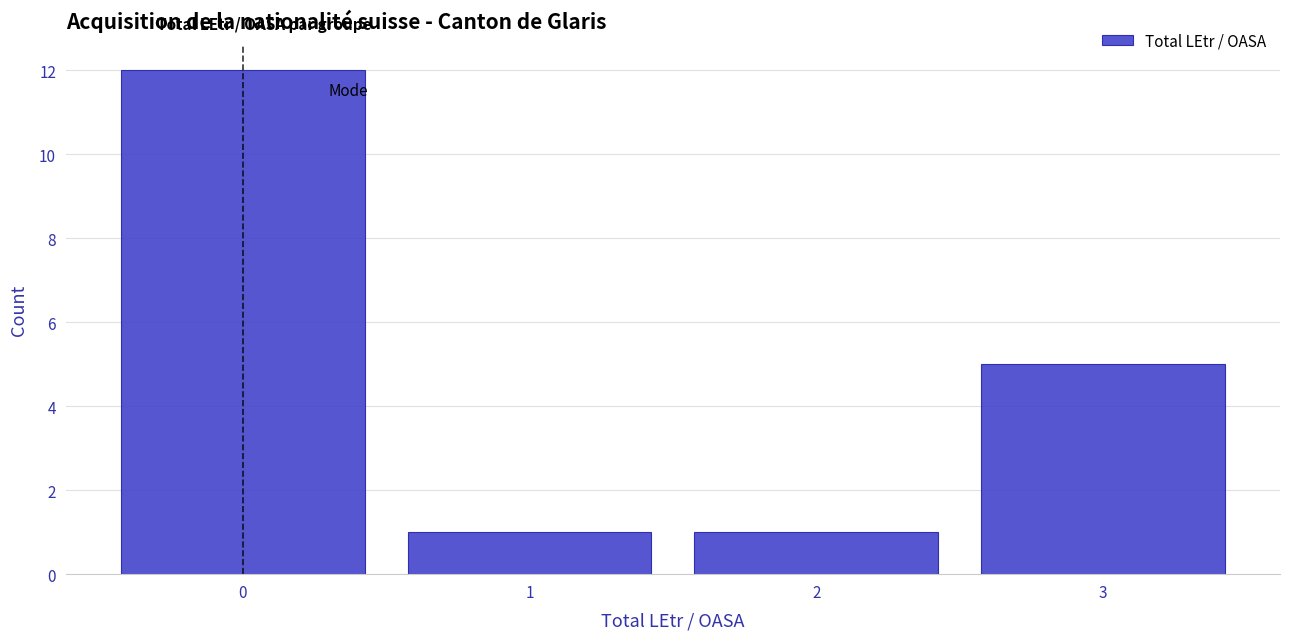

Reading left to right, list every bar in this chart as the range it spans on the x-axis followed by its height. The values are not printed on the chart, so give them approximately, as read against the axis.

-0.5 to 0.5: 12
0.5 to 1.5: 1
1.5 to 2.5: 1
2.5 to 3.5: 5